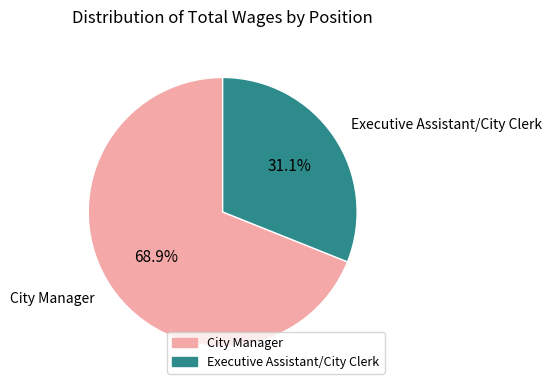

How much of the chart is everything except City Manager?

31.1%